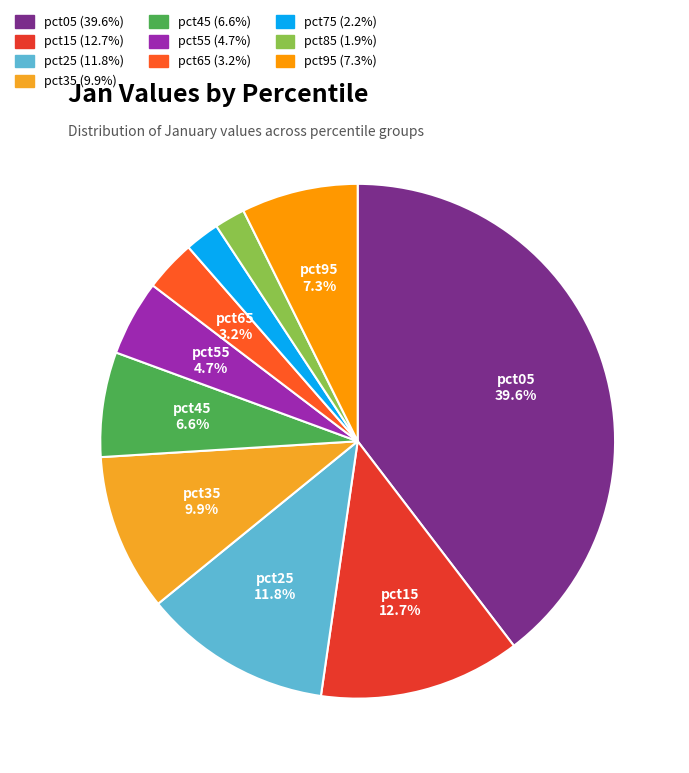

How many segments does this pie chart have?

10